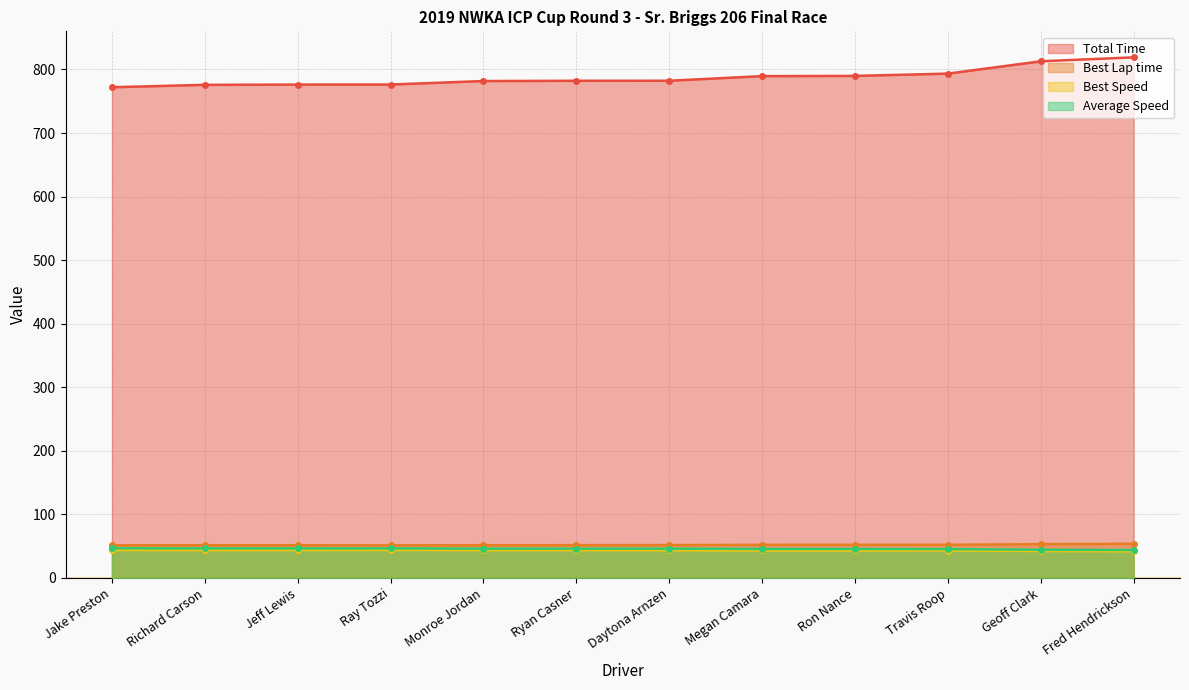

How many series are shown in this chart?

4